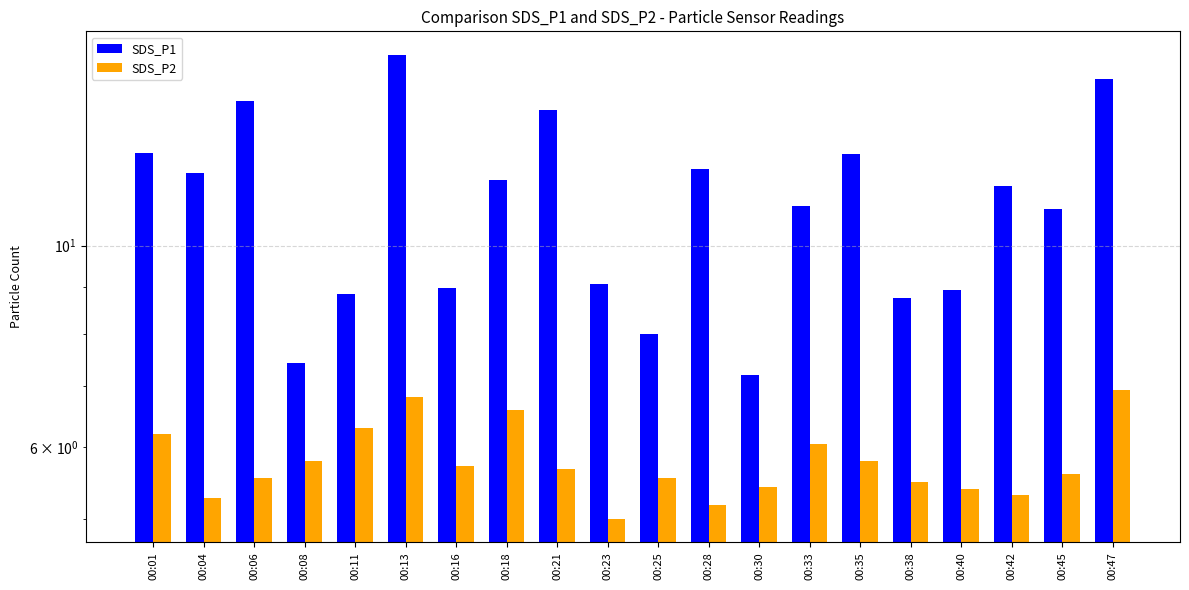

At which label does SDS_P1 first exceed 11?

00:01